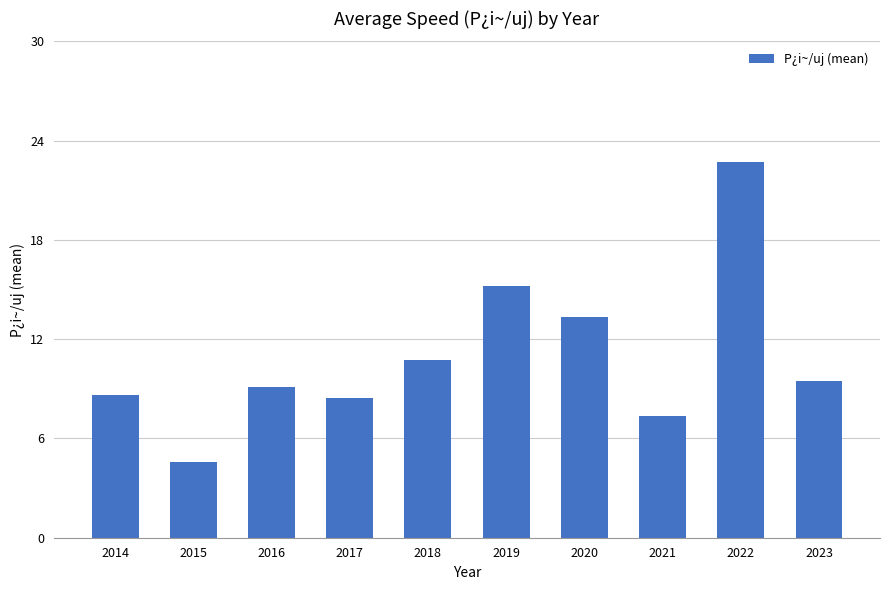

Is it true that the value at 2015 is 4.6?

True